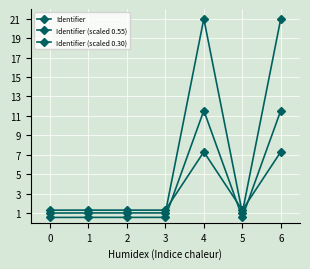

What is the sum of the Identifier (scaled 0.55) values at 3 and 0?

1.1